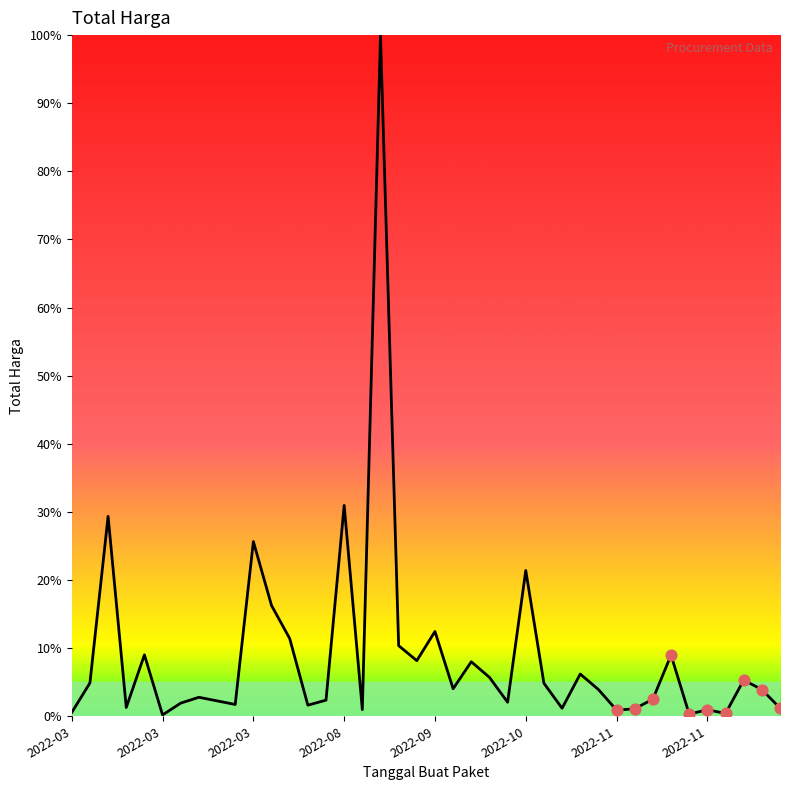

What is the difference between the maximum and minimum values?

99.8